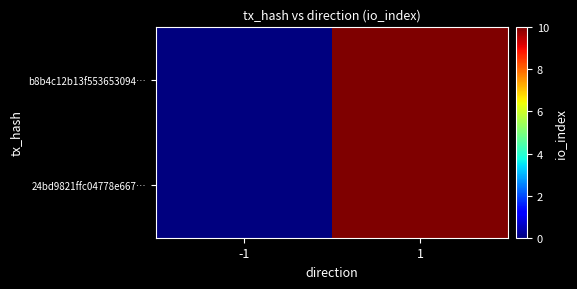

Which series has the largest total across all categories?

b8b4c12b13f553653094…